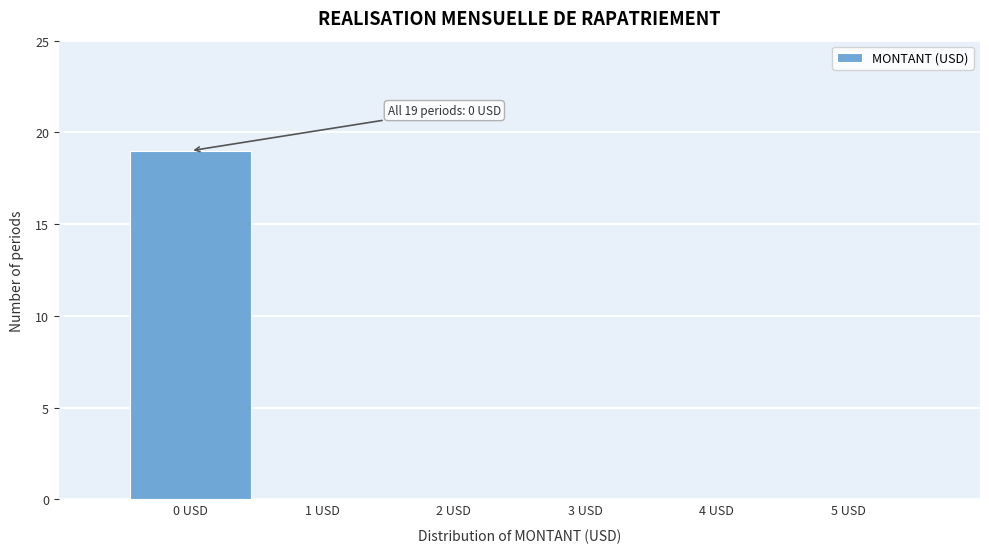

Reading right to left, what are all the values shown in this chart?

5 USD=0	4 USD=0	3 USD=0	2 USD=0	1 USD=0	0 USD=19